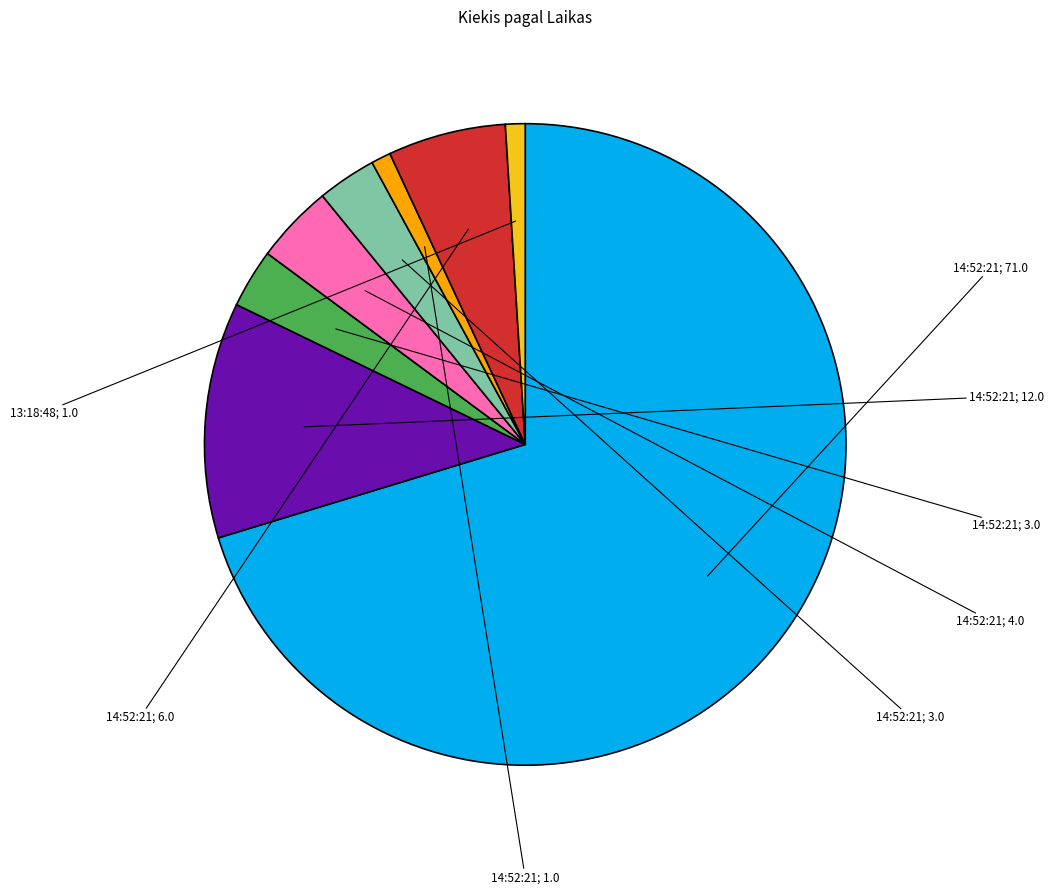

Is there any slice that represents more than half of the pie?

Yes